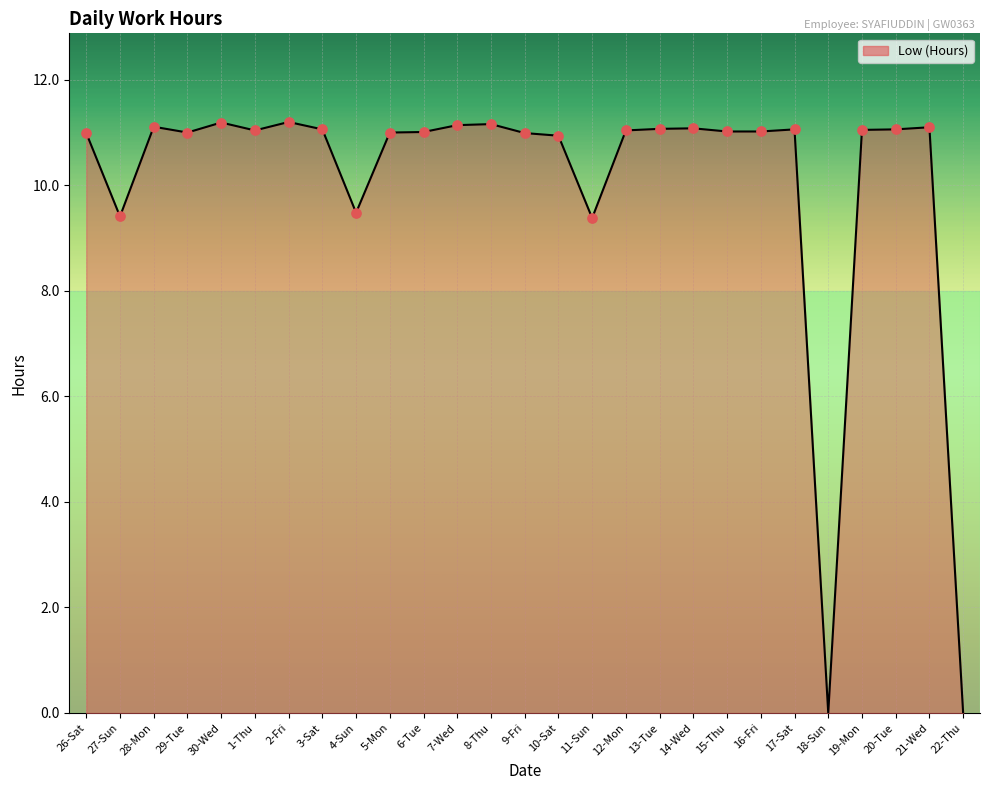

Approximately how many times larger is the value at 6-Tue compared to 11-Sun?

1.2